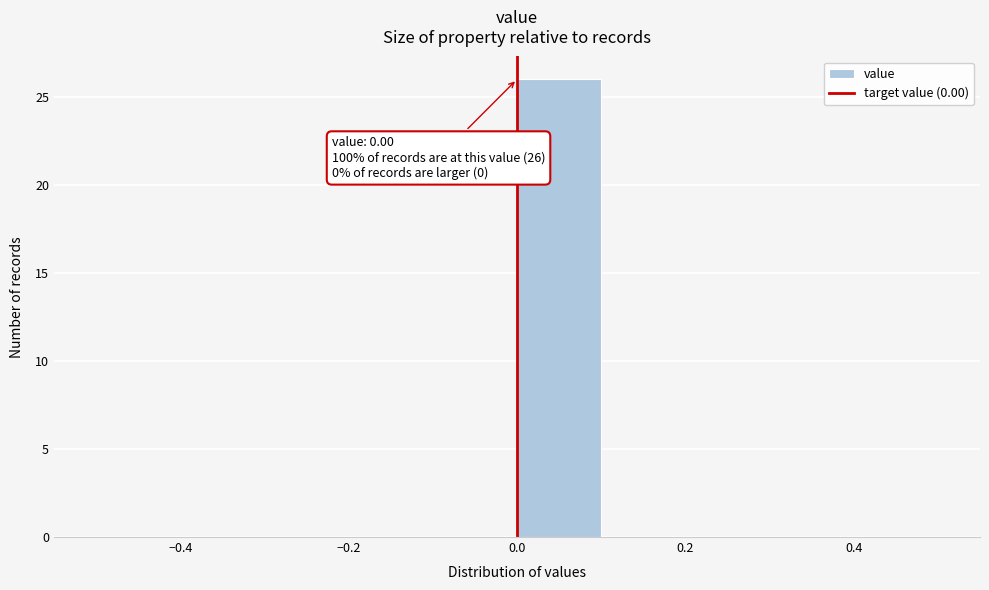

Which range on the x-axis has the tallest bar?

0.0 to 0.1